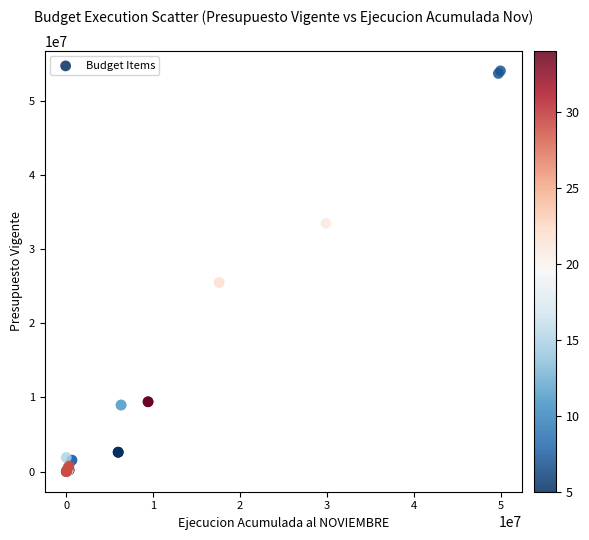

What Y value in the scatter plot is closest to 26998034?

25478873